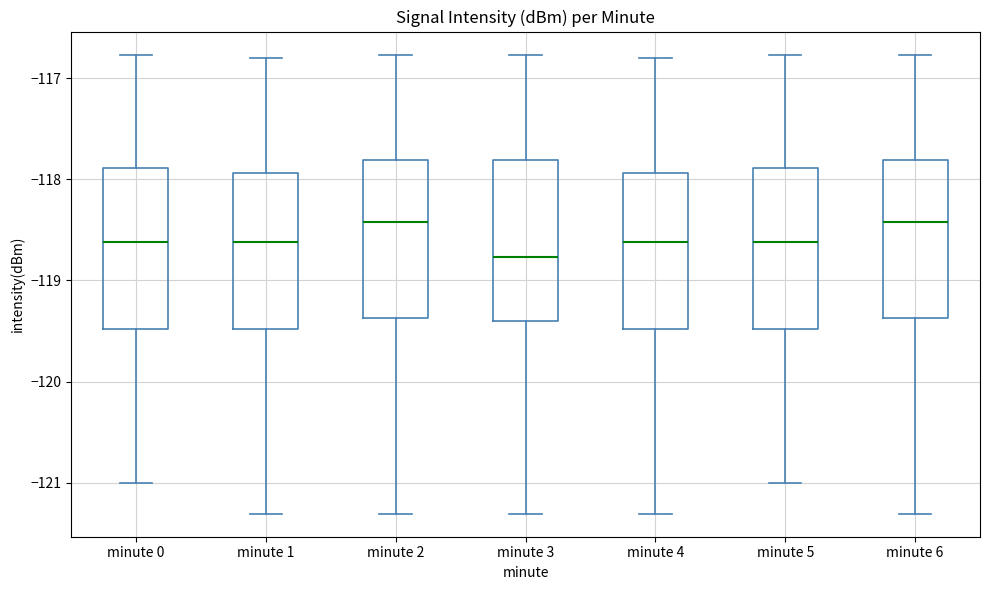

Reading left to right, read every box against the y-axis: the position of its median line, the range the box covers, and the ends of its whiskers. The values are not printed on the chart, so give them approximately, as read against the axis.

minute 0: median -118.6, box -119.5 to -117.9, whiskers -121.0 to -116.8
minute 1: median -118.6, box -119.5 to -117.9, whiskers -121.3 to -116.8
minute 2: median -118.4, box -119.4 to -117.8, whiskers -121.3 to -116.8
minute 3: median -118.8, box -119.4 to -117.8, whiskers -121.3 to -116.8
minute 4: median -118.6, box -119.5 to -117.9, whiskers -121.3 to -116.8
minute 5: median -118.6, box -119.5 to -117.9, whiskers -121.0 to -116.8
minute 6: median -118.4, box -119.4 to -117.8, whiskers -121.3 to -116.8